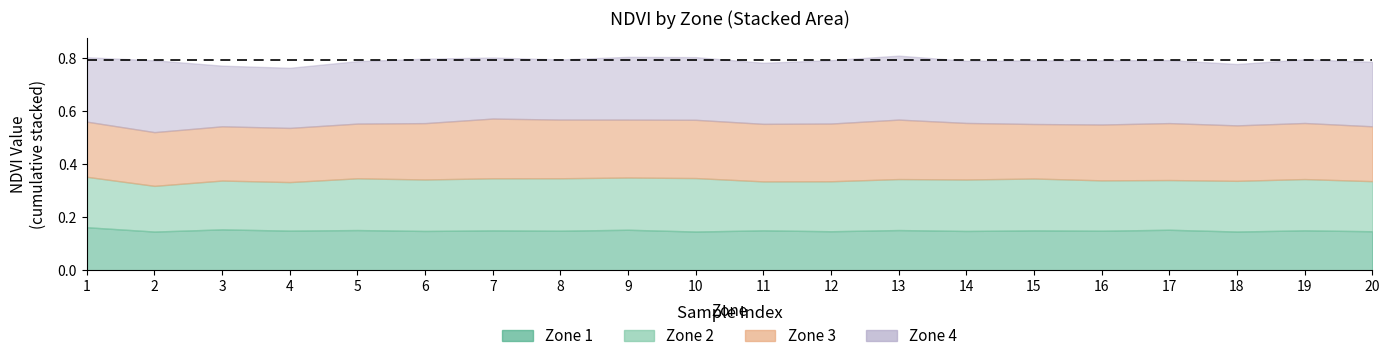

What are all the series names shown in the legend?

Zone 1, Zone 2, Zone 3, Zone 4